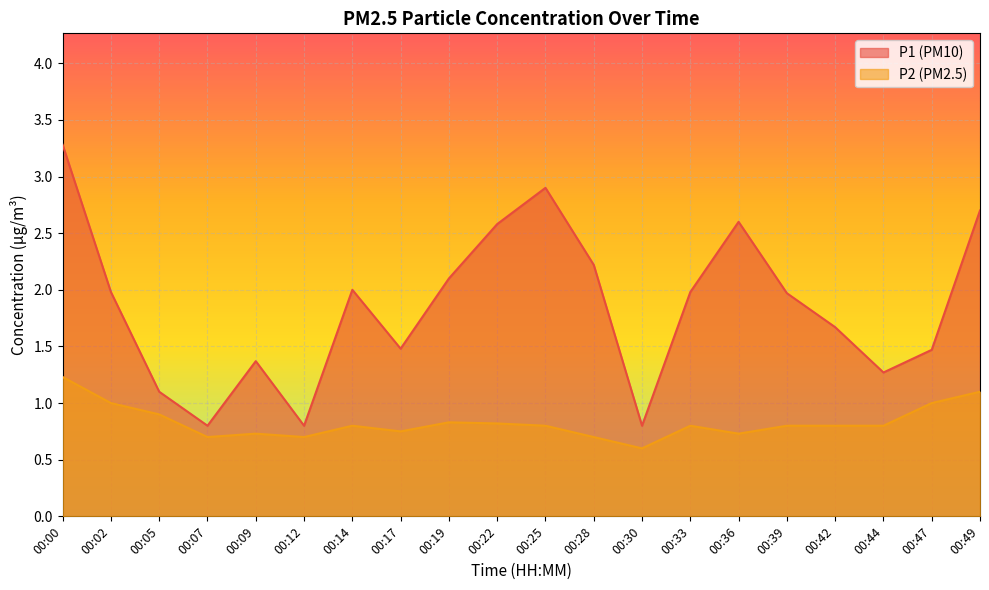

True or false: P1 and P2 cross at least once.

False